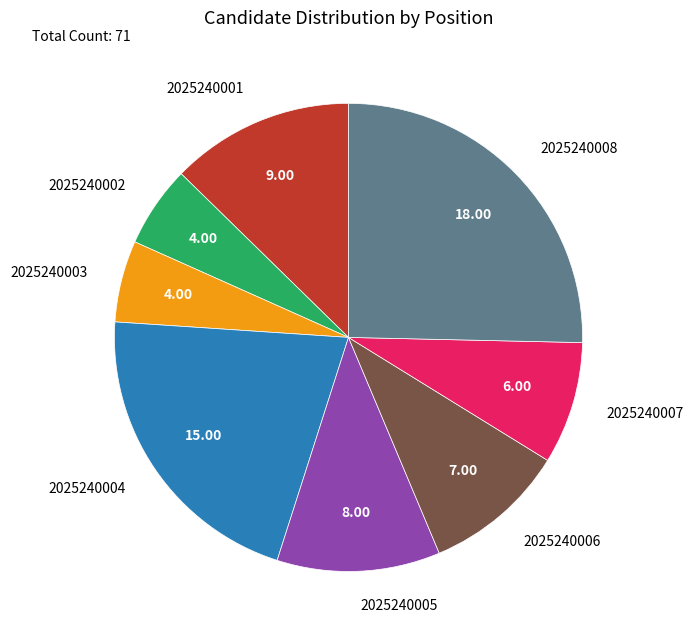

Approximately how many times larger is the value at 2025240005 compared to 2025240008?

0.4